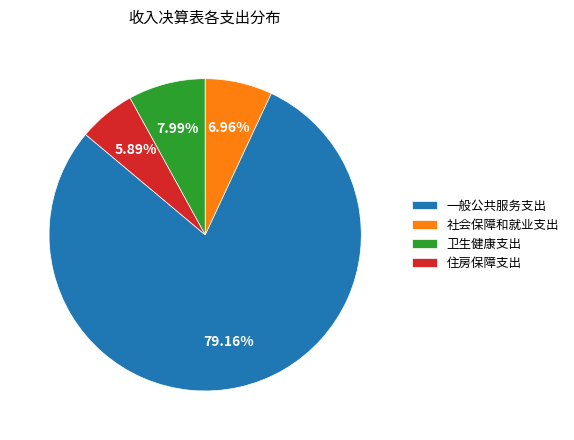

Rank the categories by value from lowest to highest.

住房保障支出, 社会保障和就业支出, 卫生健康支出, 一般公共服务支出